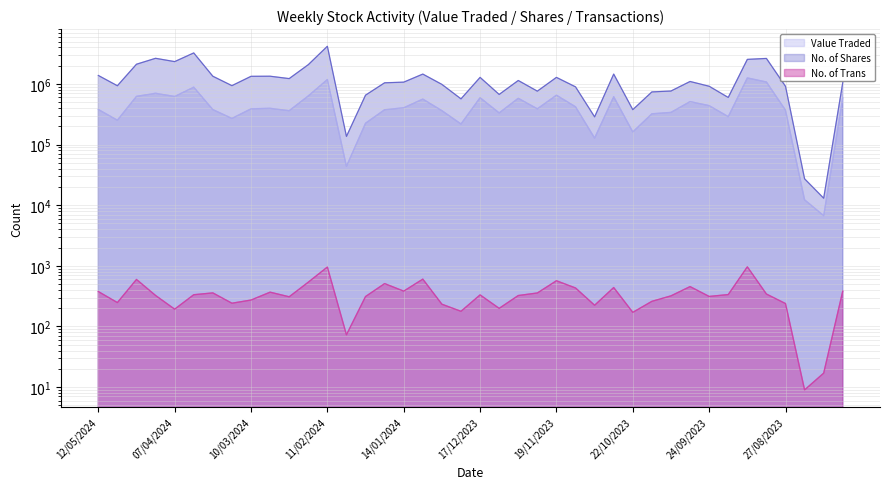

Between 21/04/2024 and 15/10/2023, which series saw the biggest shift?

No. of Shares